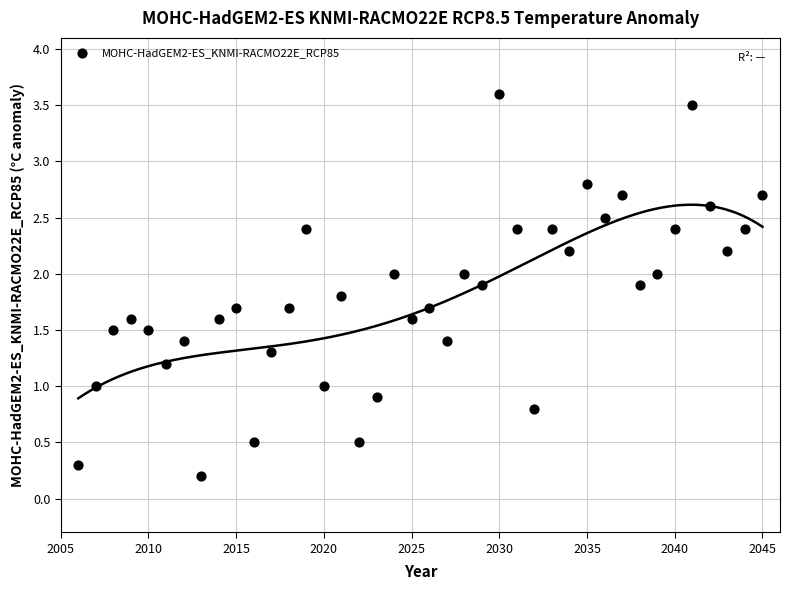

What is the range of Y values (max minus min)?

3.4